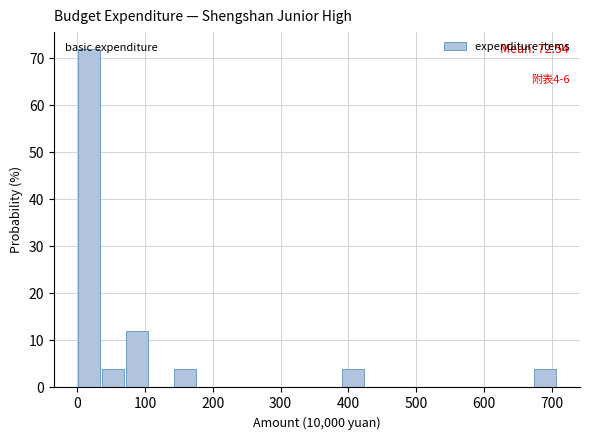

Read against the x-axis, roughly where is the centre of the tallest bar?

20